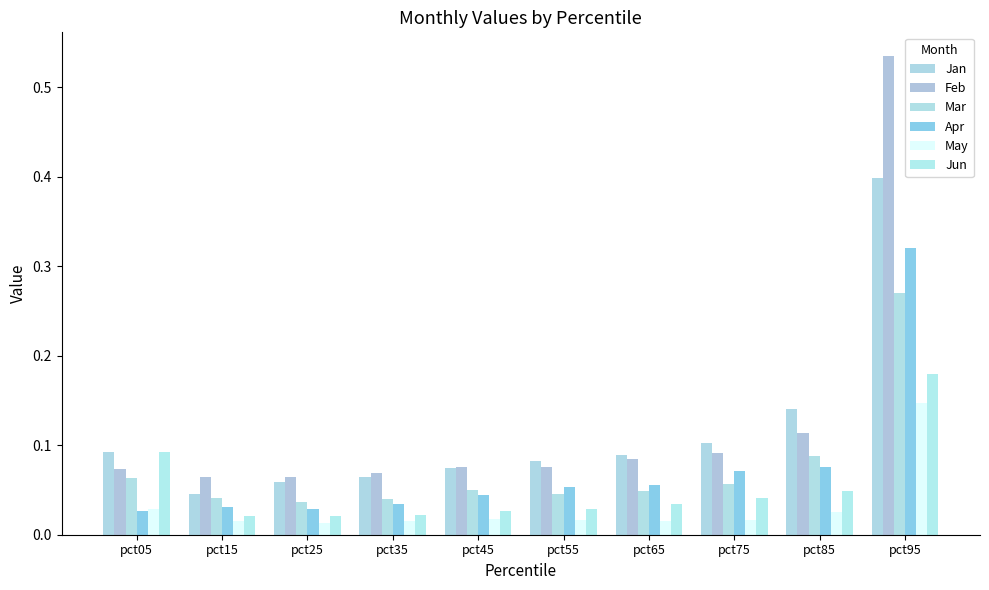

How many groups of bars are there?

10